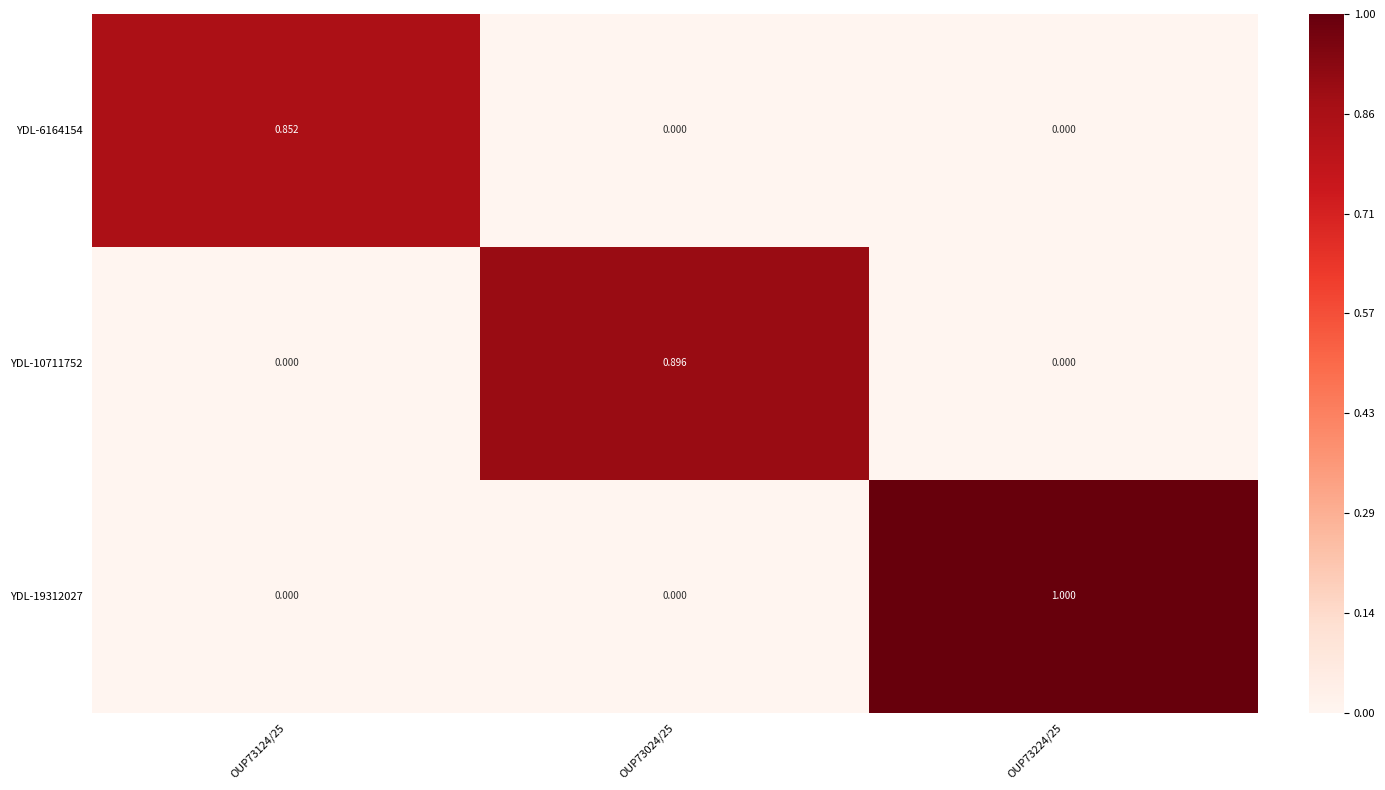

Is the value of YDL-6164154 at OUP73124/25 greater than the value of YDL-10711752 at OUP73024/25?

No